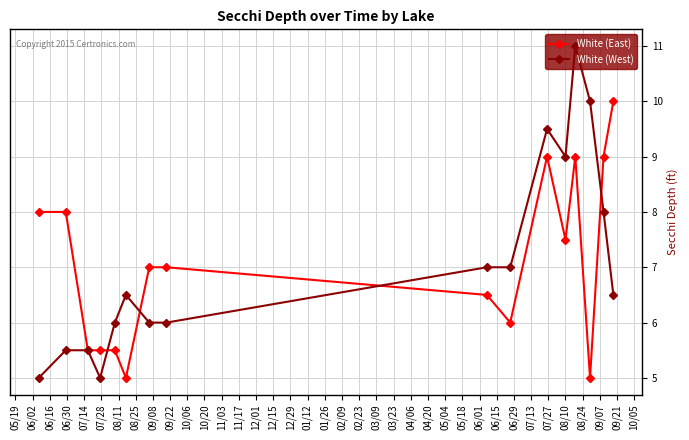

What is the value of the White (East) point at the 1st from the left?

8.0